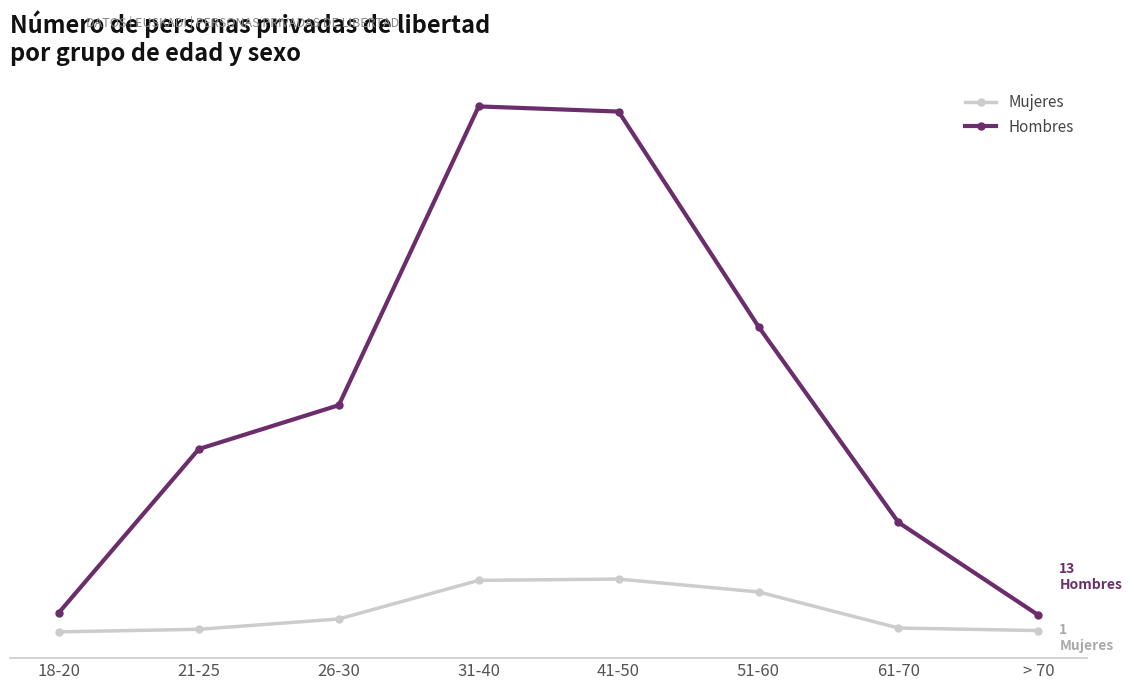

Does the chart have visible grid lines?

No